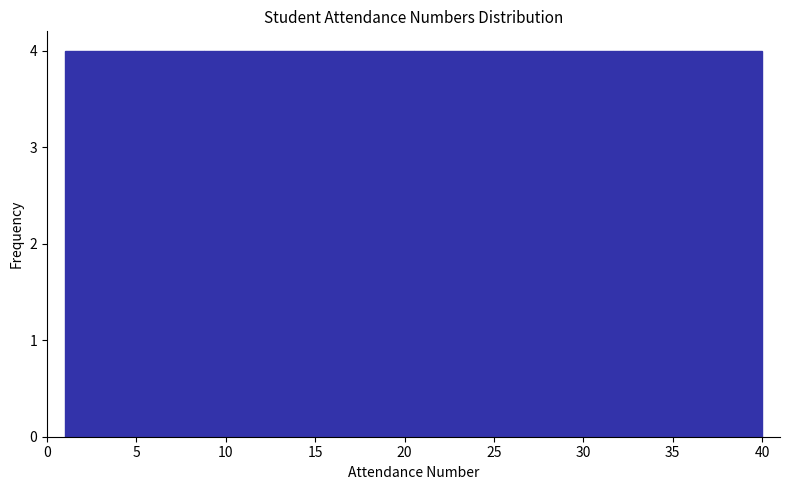

What is the height of the bar covering 12.7 to 16.6 on the x-axis? Neither the bar edges nor the heights are printed on the chart, so give them approximately, as read against the axes.

4